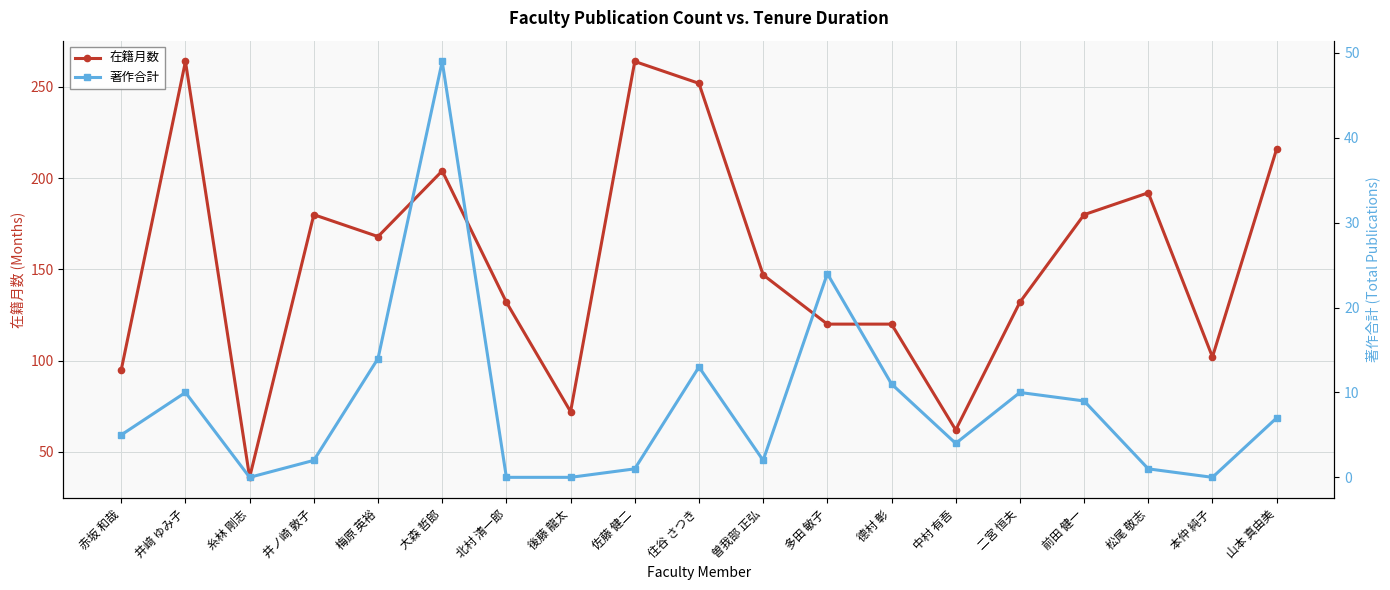

At which label is 在籍月数 closest to 150?

曽我部 正弘